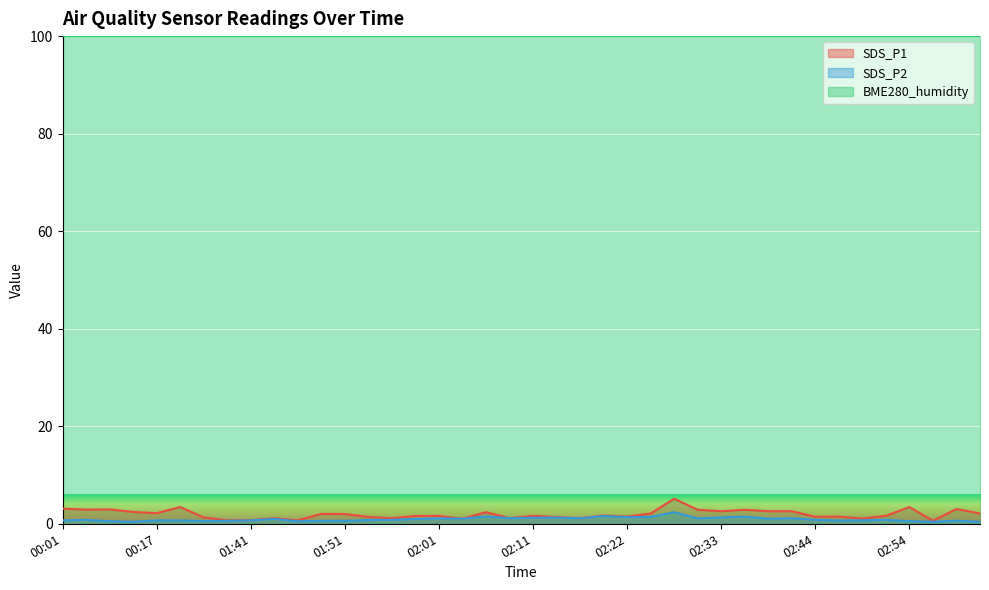

Count the number of data series in this chart.

3